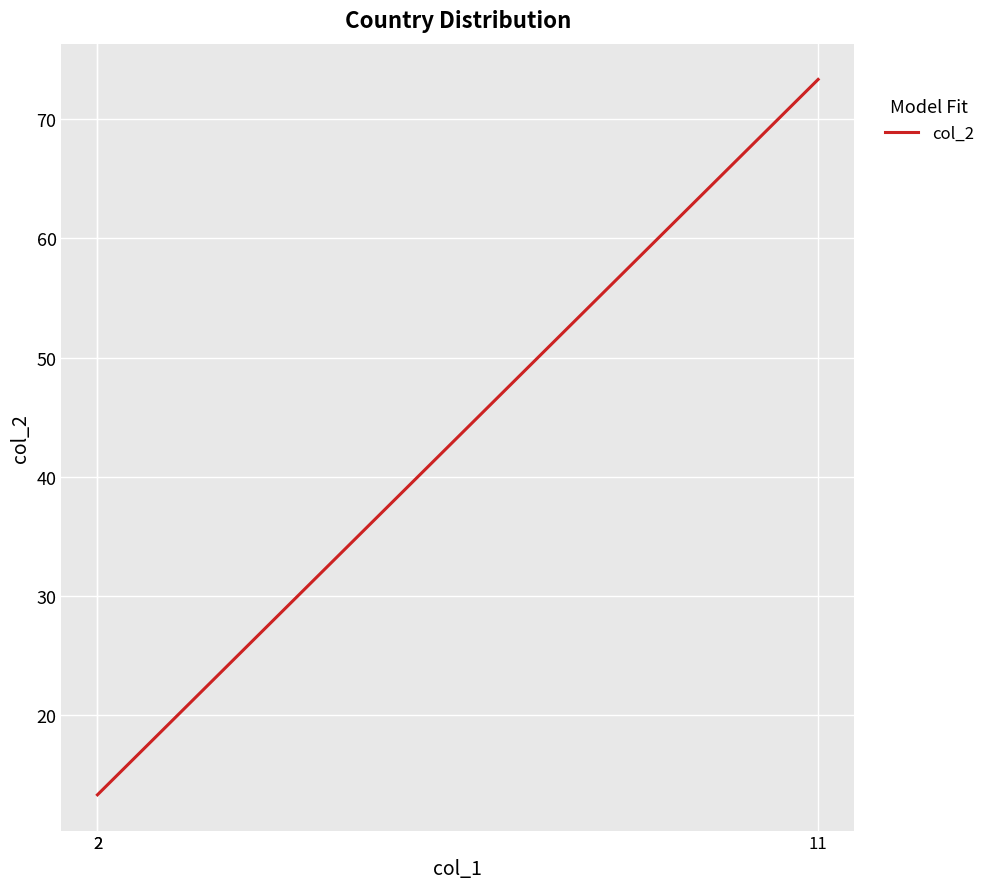

The chart shows a value of 73.3 at 11. True or false?

True